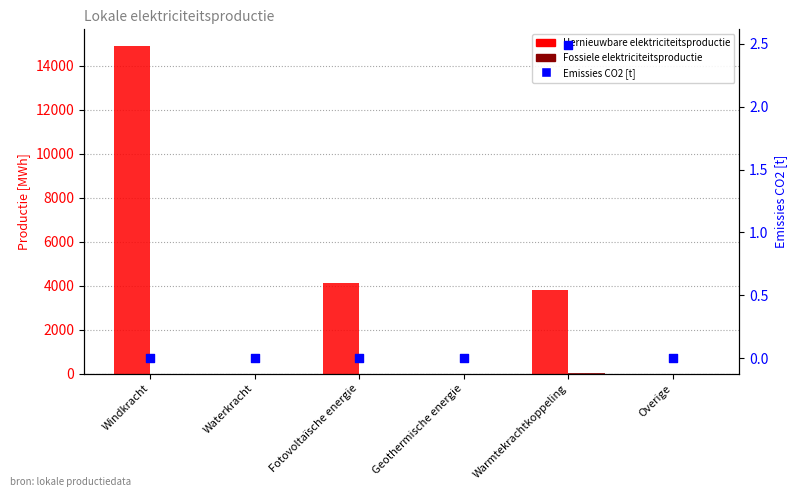

At how many categories does at least one series exceed 6176?

1